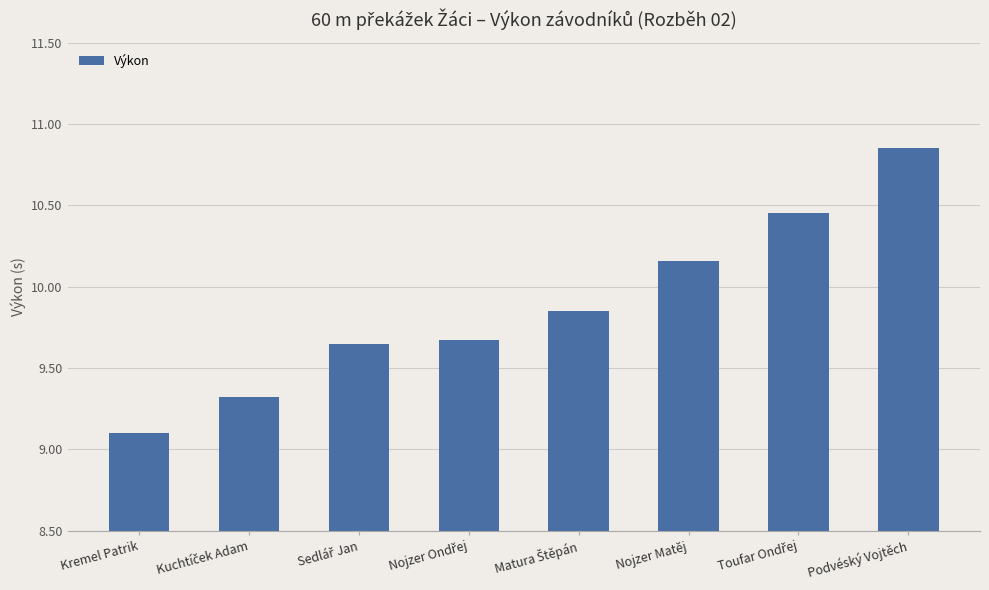

What is the smallest value displayed?

9.1